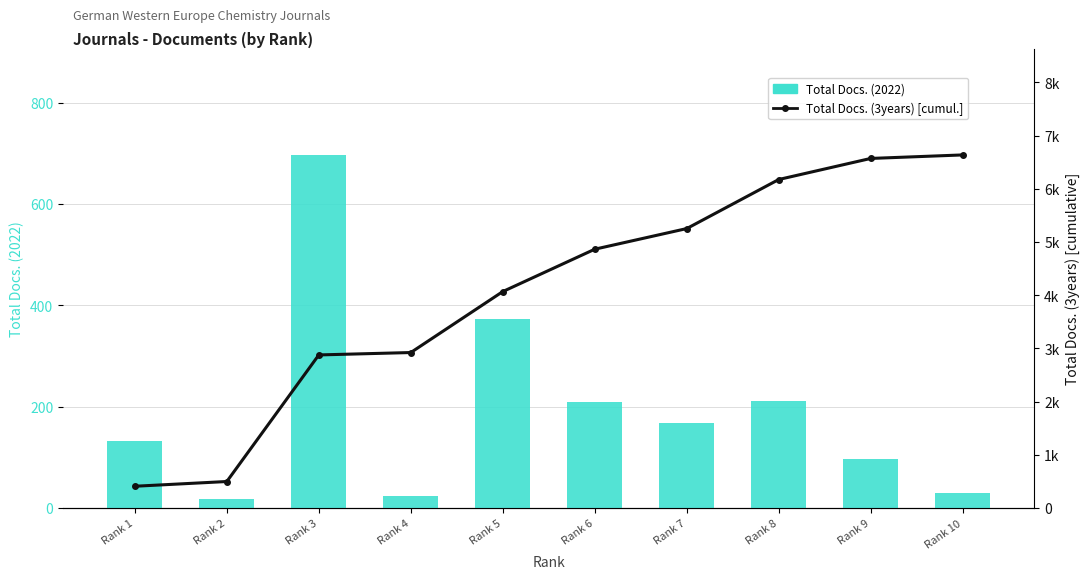

Which series changed the most between Rank 1 and Rank 9?

Total Docs. (3years) [cumulative]